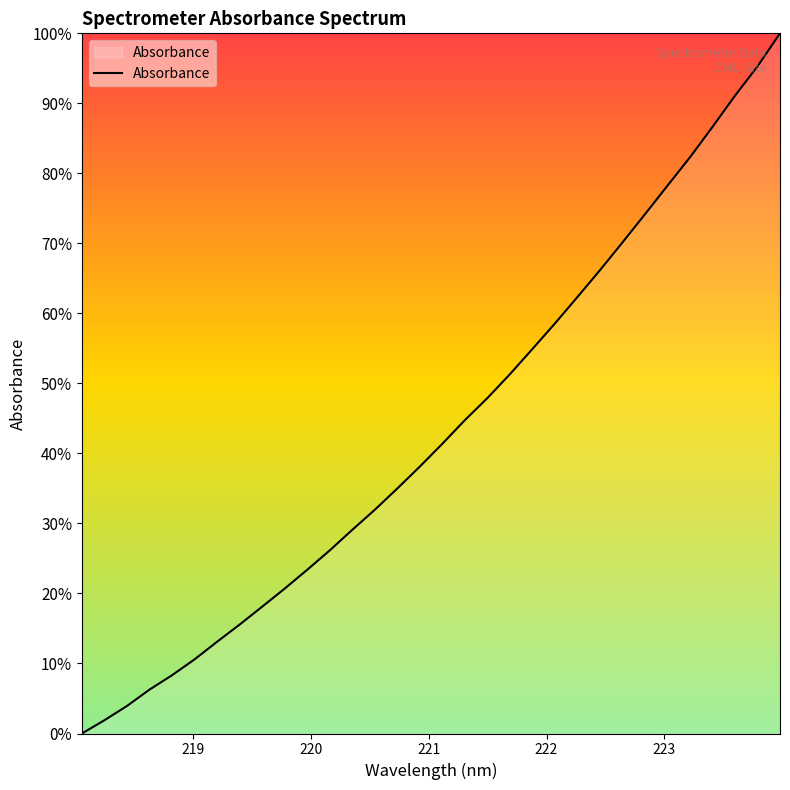

What is the maximum value shown in the chart?

100.0